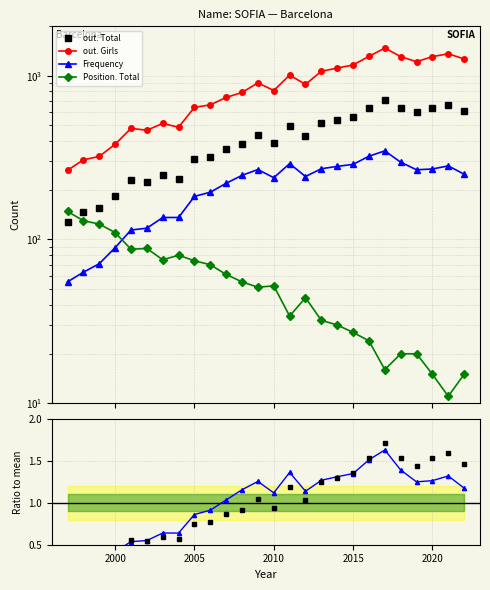

True or false: out. Girls and Frequency intersect in this chart.

False